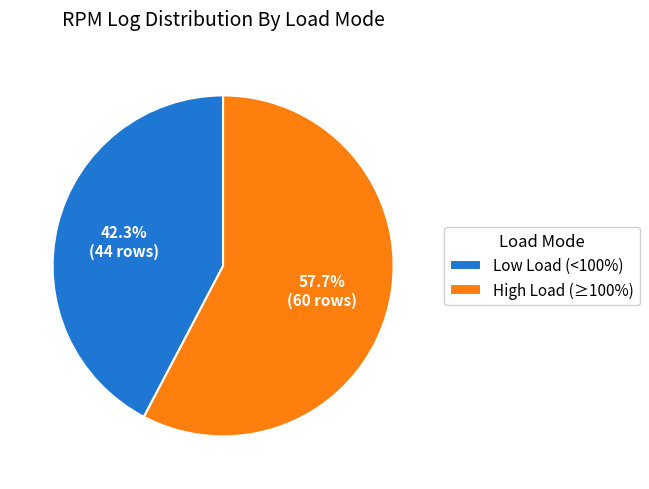

Do Low Load (<100%) and High Load (≥100%) together represent more than half of the pie?

Yes